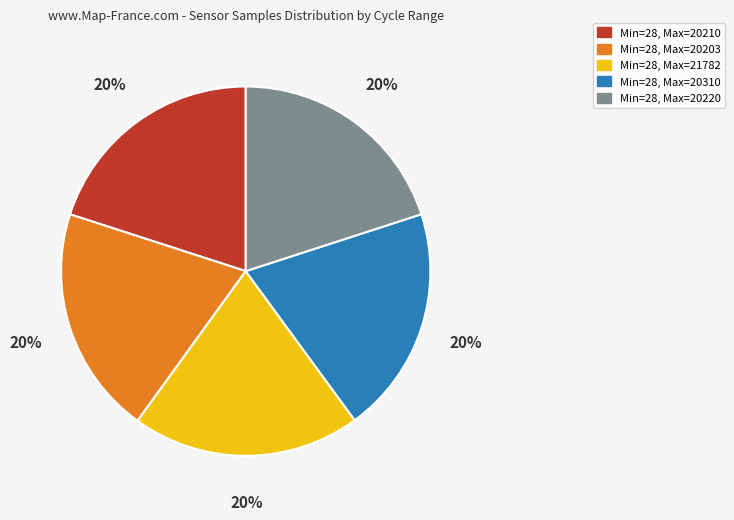

Does any single category account for the majority?

No